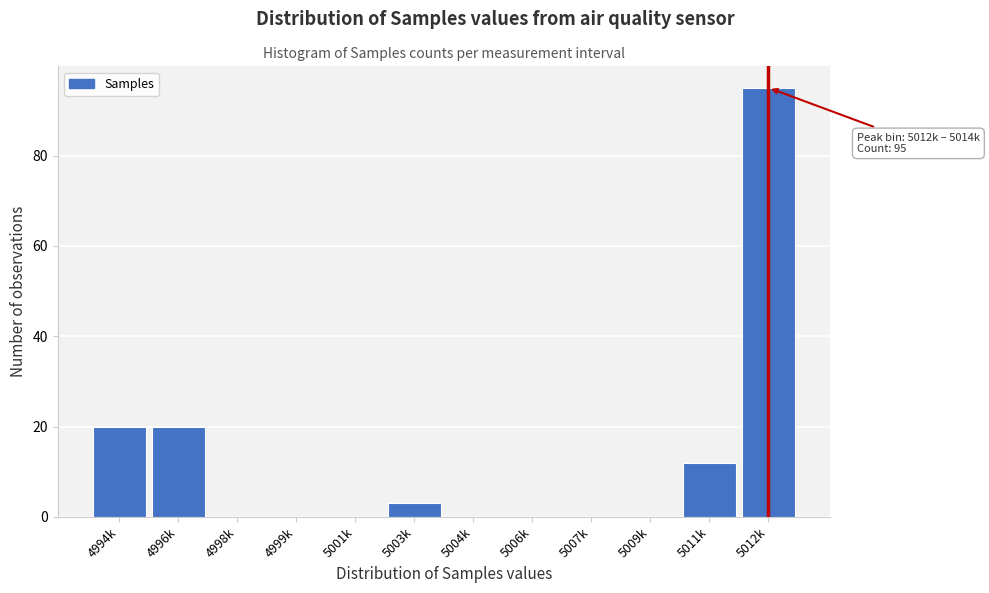

Reading left to right, transcribe all the data shown in this chart.

4994k=20	4996k=20	4998k=0	4999k=0	5001k=0	5003k=3	5004k=0	5006k=0	5007k=0	5009k=0	5011k=12	5012k=95